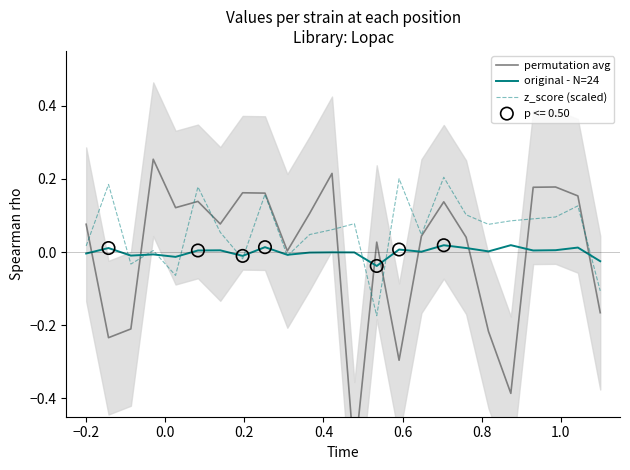

Which series reaches the minimum Y coordinate?

permutation avg